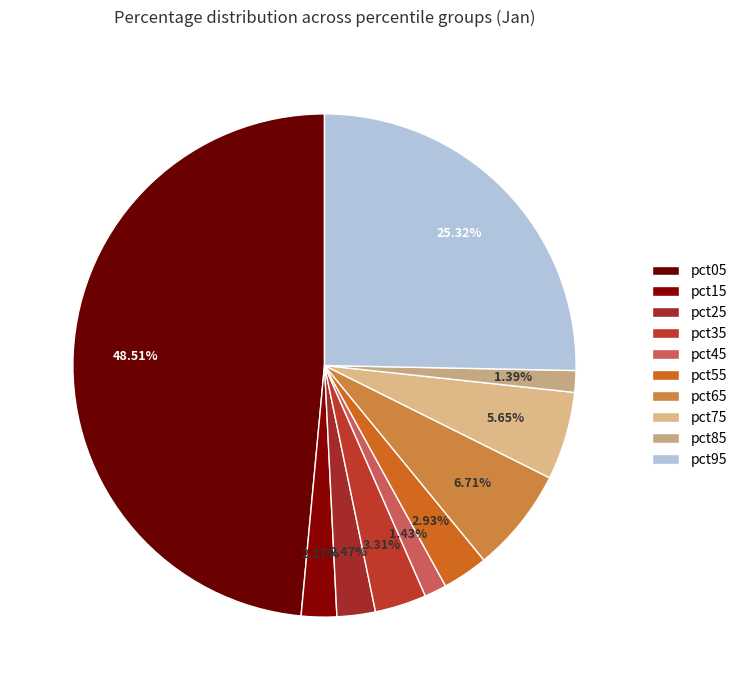

Rank the categories by value from lowest to highest.

pct85, pct45, pct15, pct25, pct55, pct35, pct75, pct65, pct95, pct05